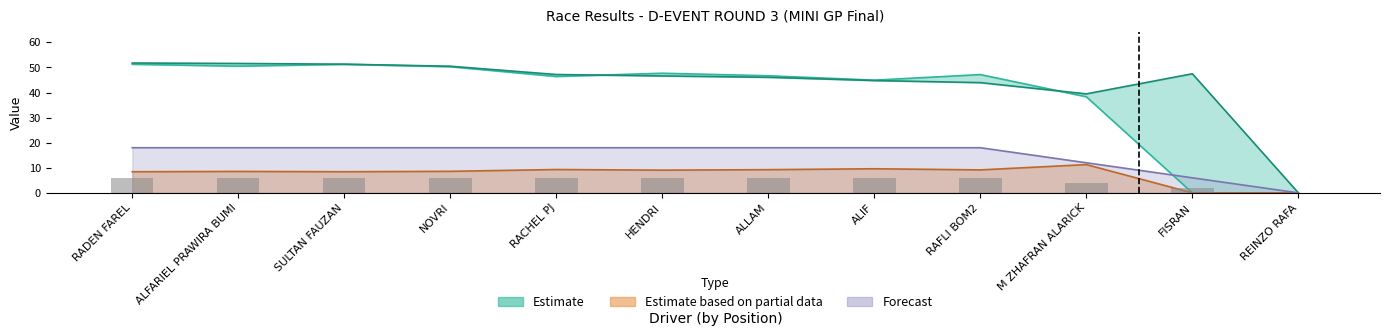

True or false: the data shows 8 at ALLAM.

False